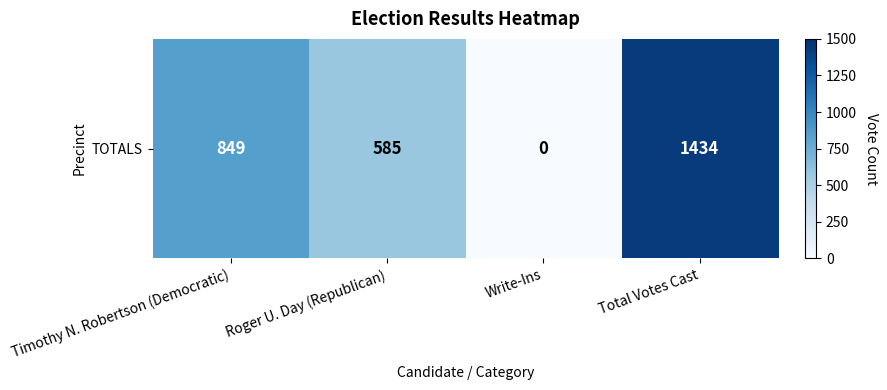

Reading right to left, list all the values displayed in this chart.

Total Votes Cast=1434	Write-Ins=0	Roger U. Day (Republican)=585	Timothy N. Robertson (Democratic)=849